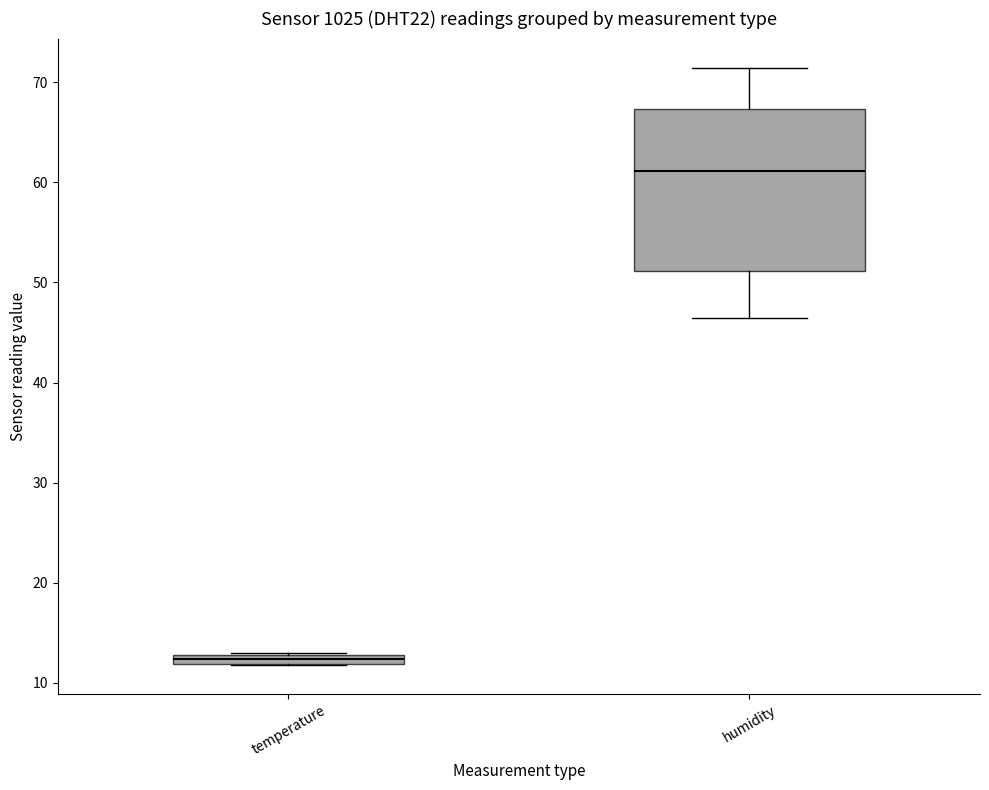

Which box's median line is the highest?

humidity